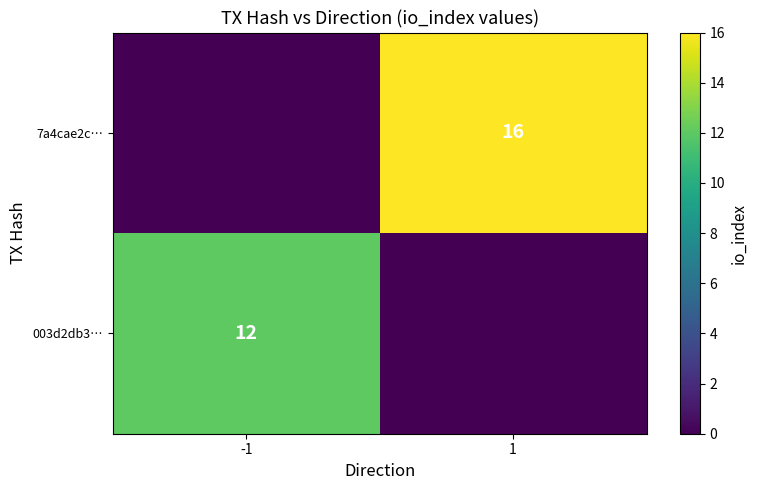

Is the value of 7a4cae2c… at 1 greater than the value of 003d2db3… at -1?

Yes